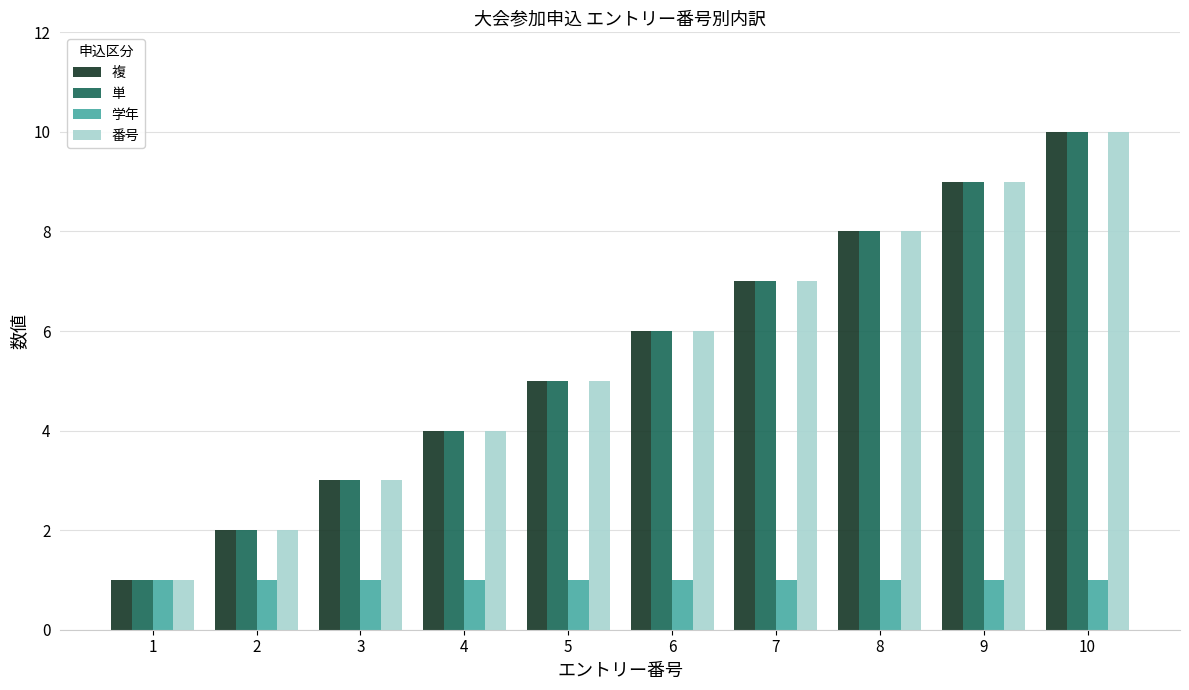

What is the total value across all series at 7?

22